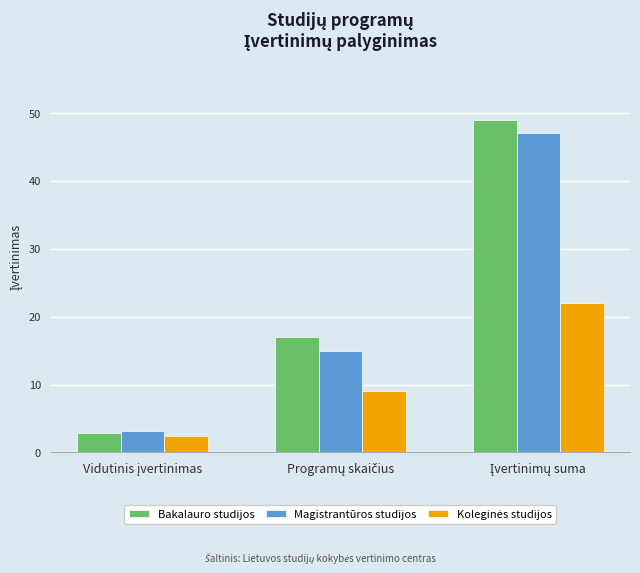

Which series has the largest range (max minus min)?

Bakalauro studijos